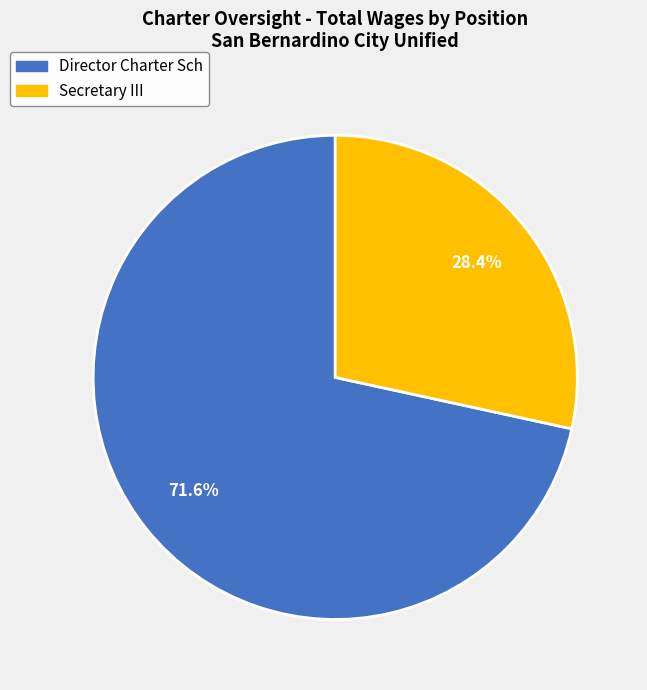

To the nearest percent, what portion does Secretary III represent?

28%